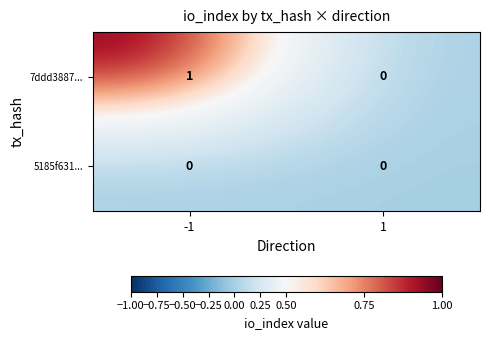

Is the value of 5185f631... at 1 greater than the value of 7ddd3887... at -1?

No